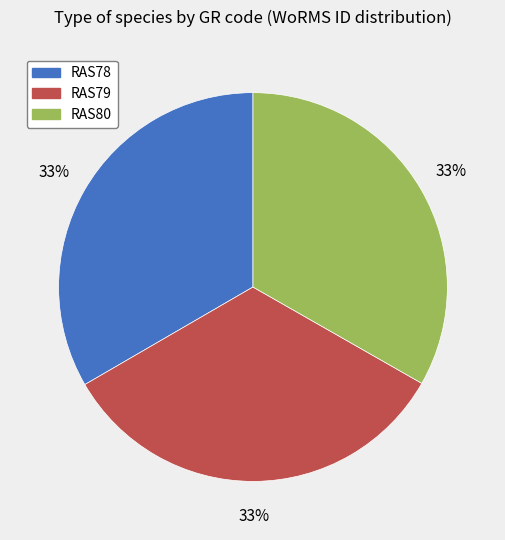

True or false: RAS79 accounts for 33% of the total.

True